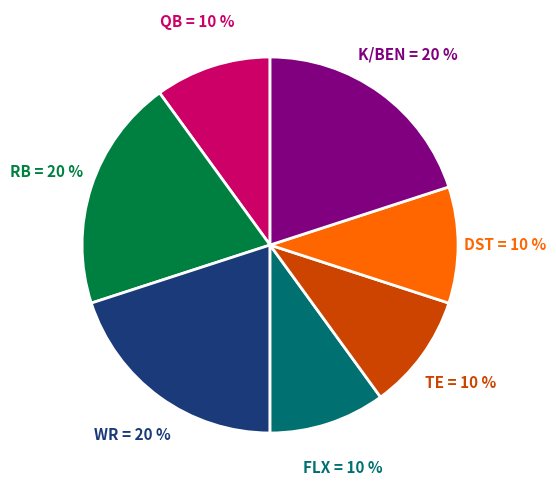

To the nearest percent, what is the average slice percentage?

14%